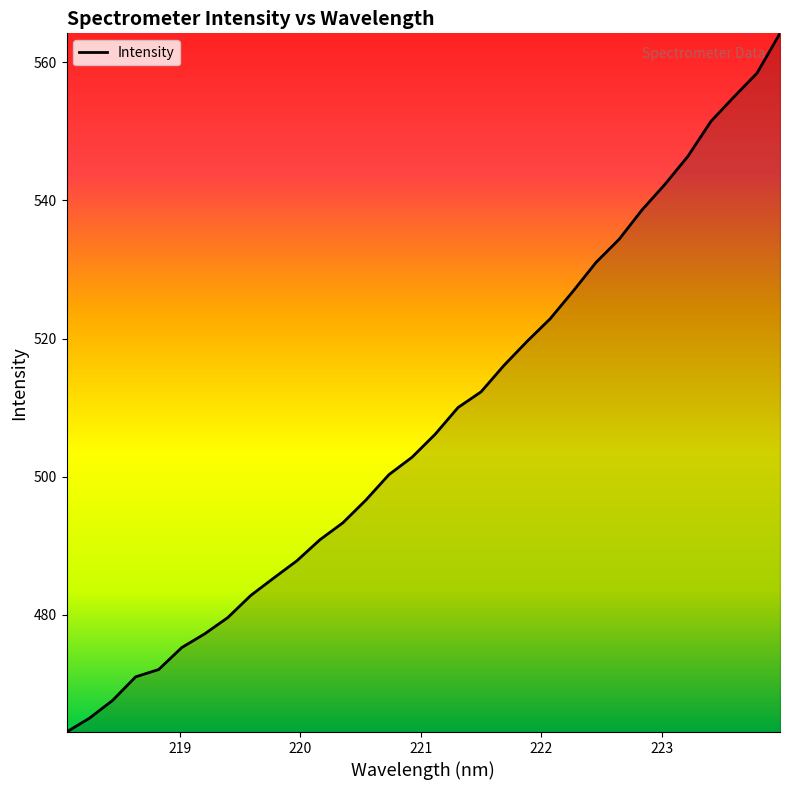

What is the greatest value displayed?

564.2